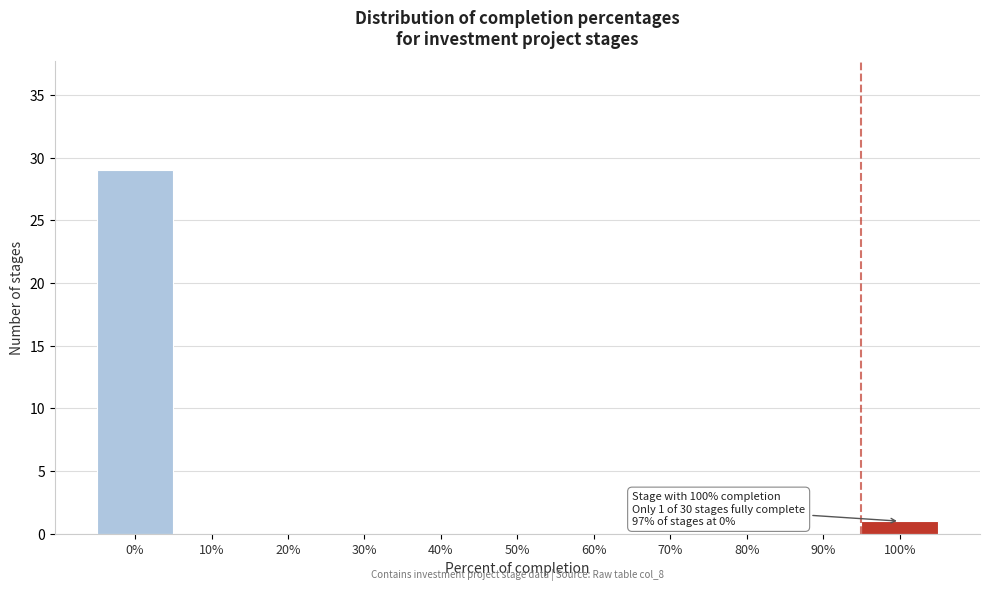

Reading left to right, transcribe all the data shown in this chart.

0%=29	10%=0	20%=0	30%=0	40%=0	50%=0	60%=0	70%=0	80%=0	90%=0	100%=1